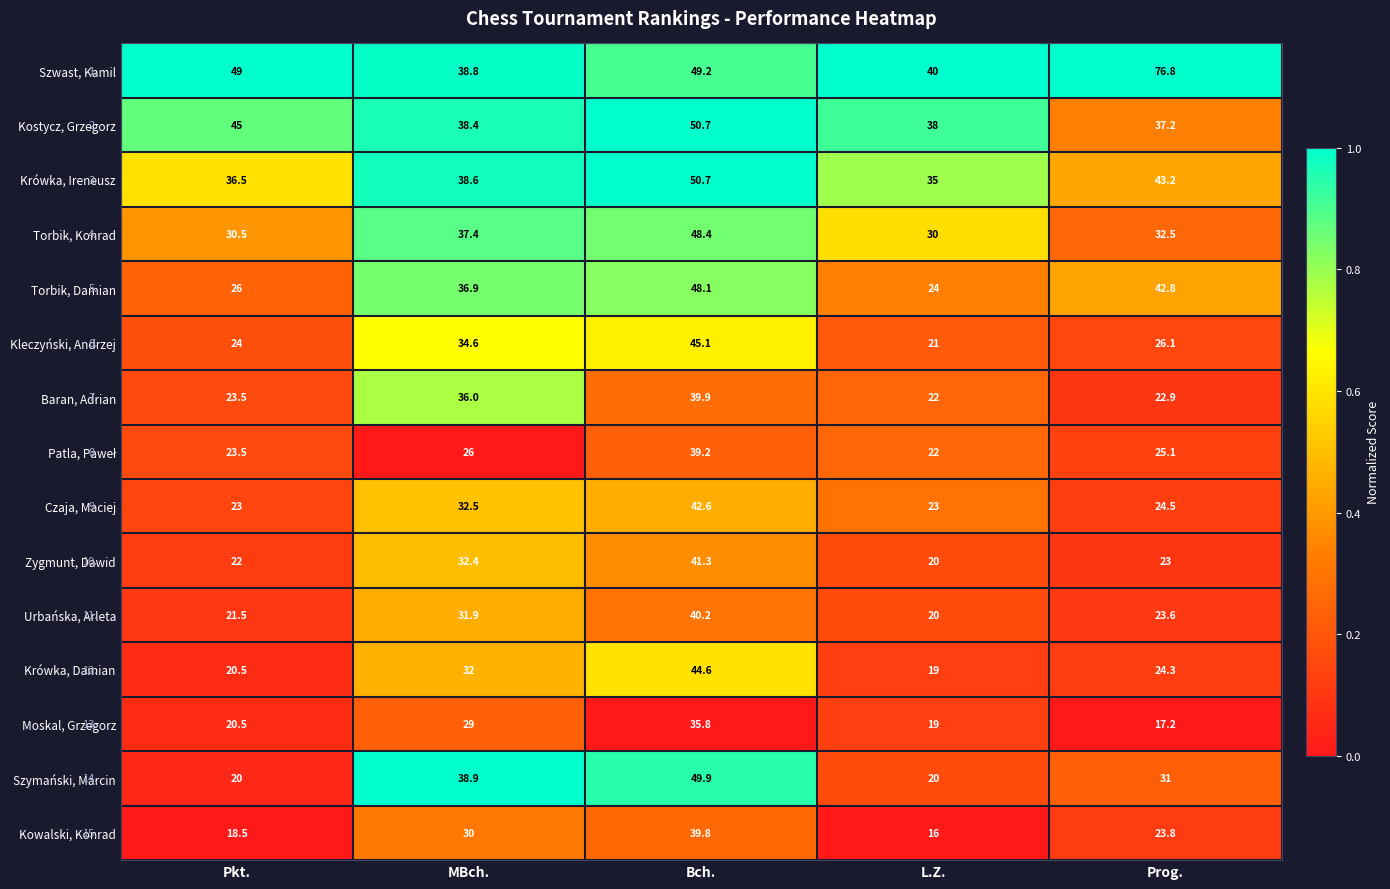

The value of Kostycz, Grzegorz at Pkt. is 45.0. True or false?

True